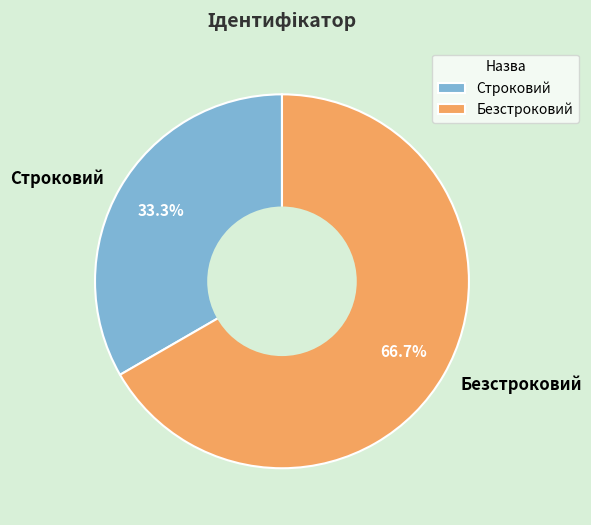

What percentage is the Строковий slice, to the nearest percent?

33%